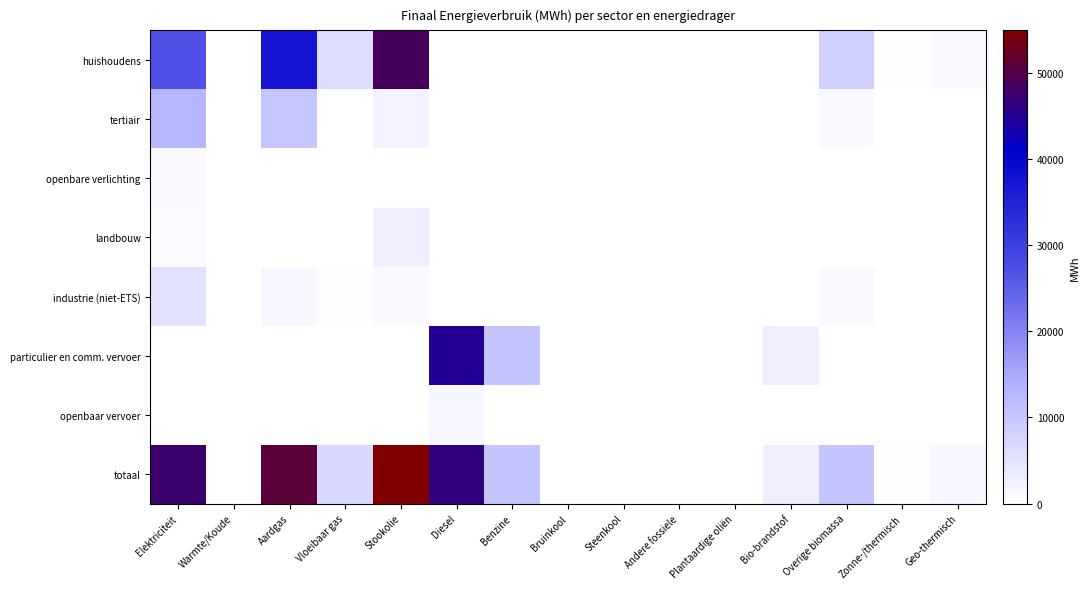

What is the maximum value shown in the chart?

55003.0